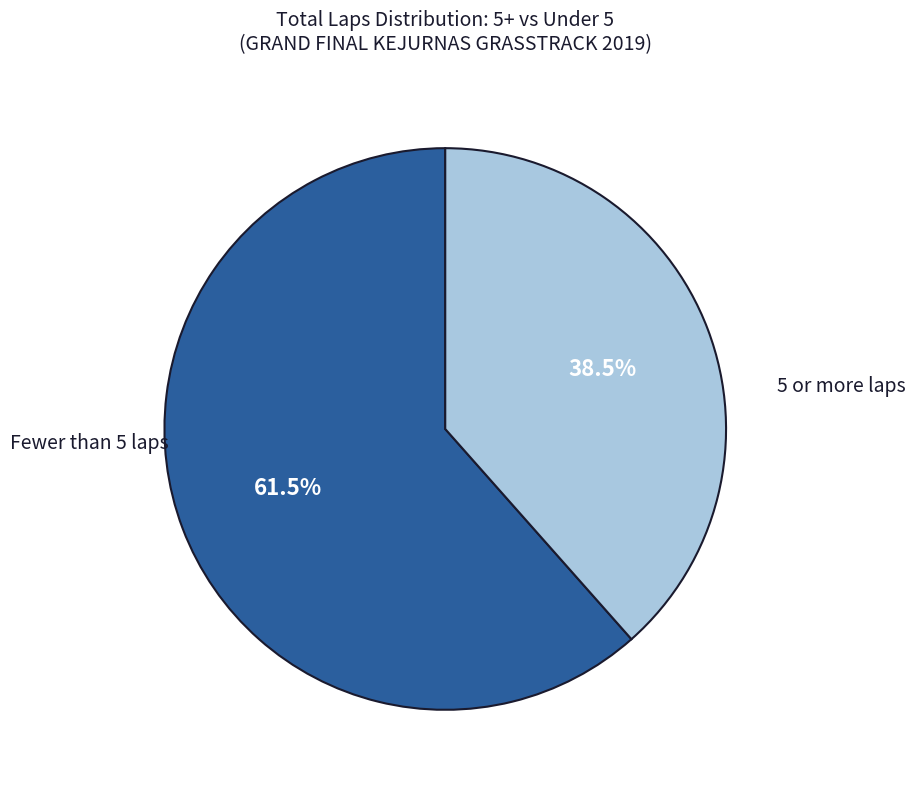

Is there any slice that represents more than half of the pie?

Yes